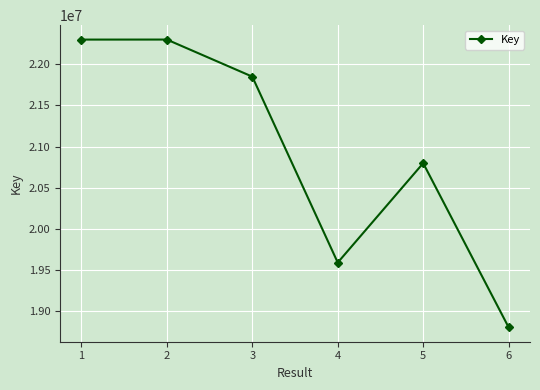

Where is the first local minimum?

4